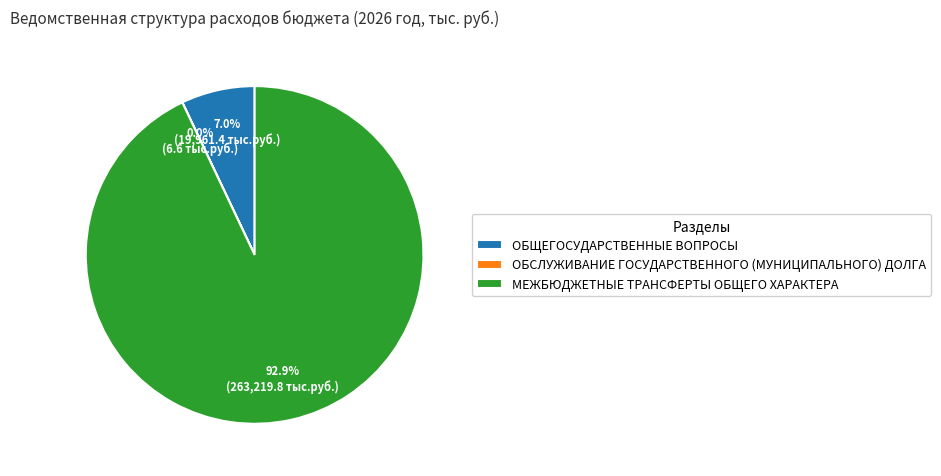

What is the largest slice in the pie chart?

МЕЖБЮДЖЕТНЫЕ ТРАНСФЕРТЫ ОБЩЕГО ХАРАКТЕРА